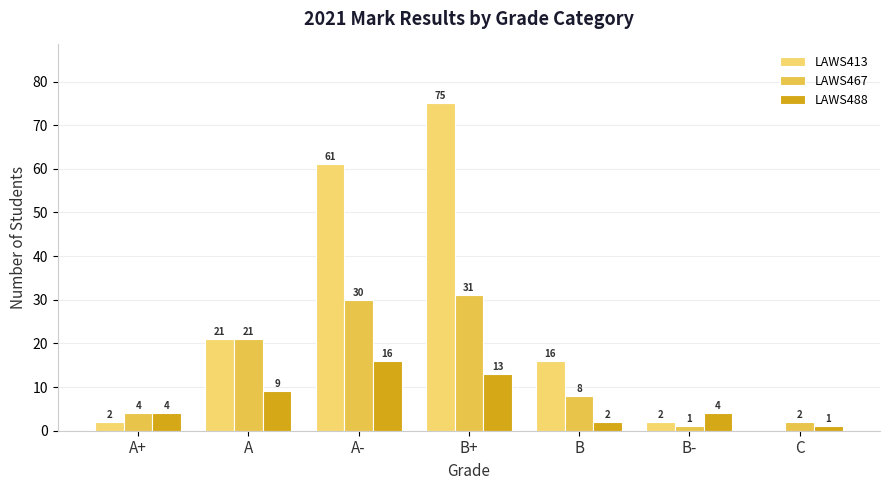

Is it true that LAWS467 equals 1 at B-?

True